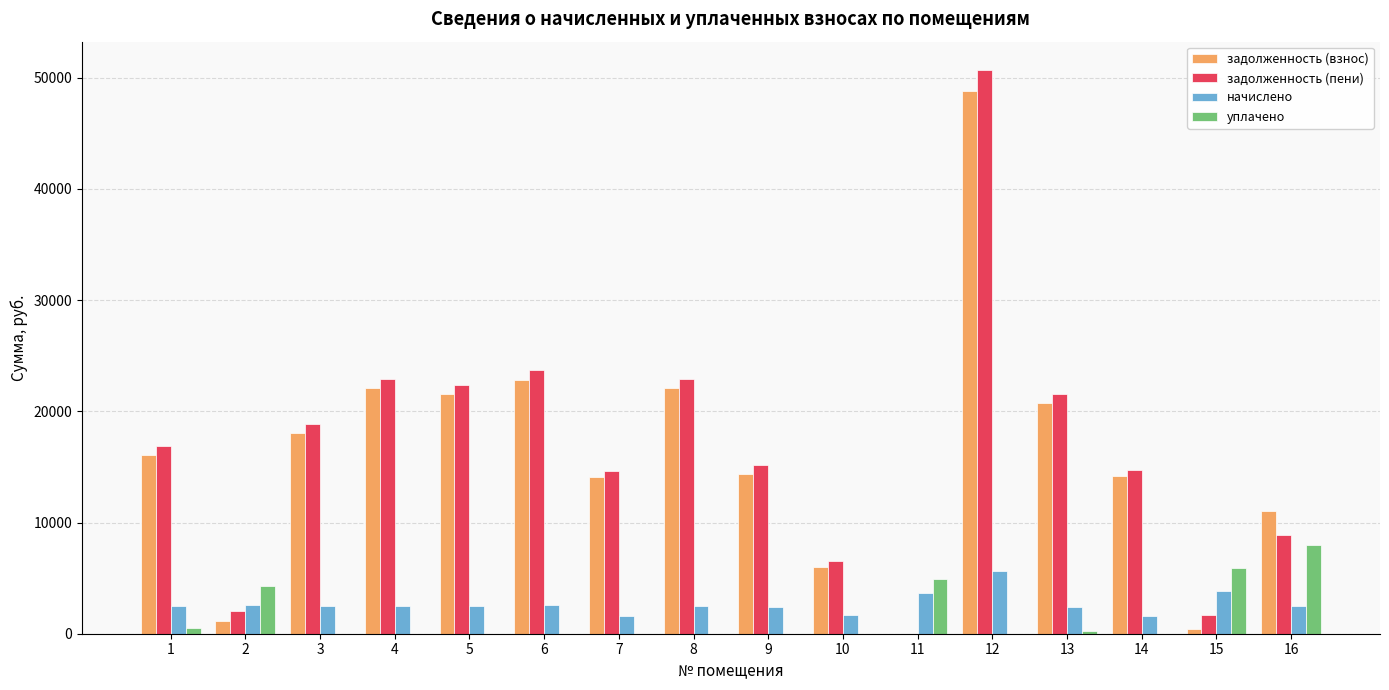

What is the sum of all начислено values?

43073.6